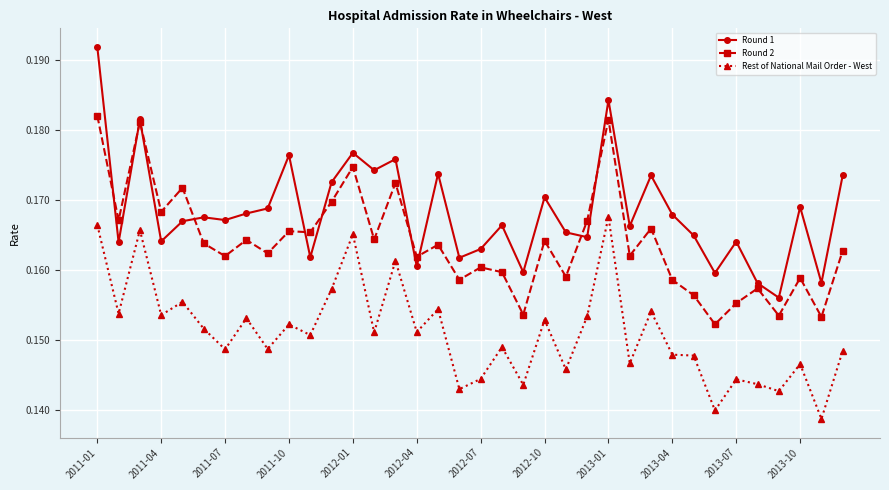

Which series has the widest spread of values?

Round 1